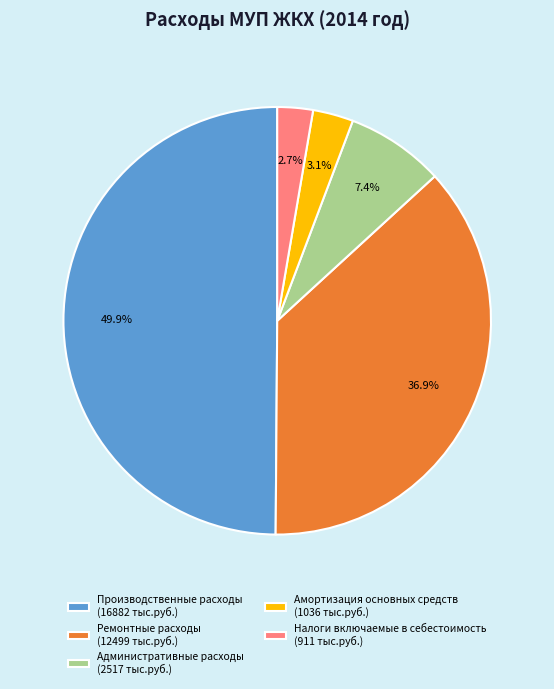

How many slices are in this pie chart?

5